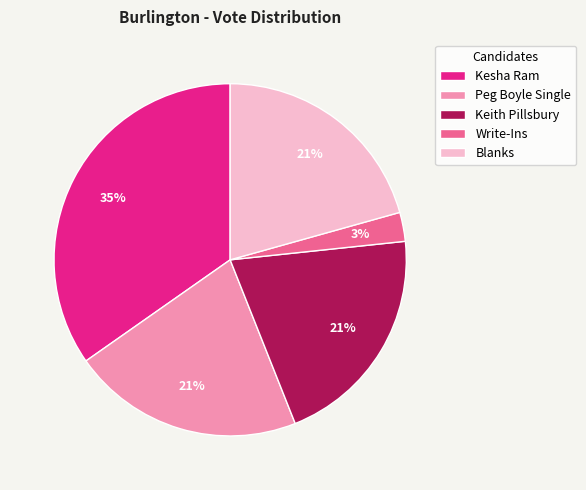

To the nearest percent, what is the difference between the Write-Ins and Keith Pillsbury slice percentages?

18%